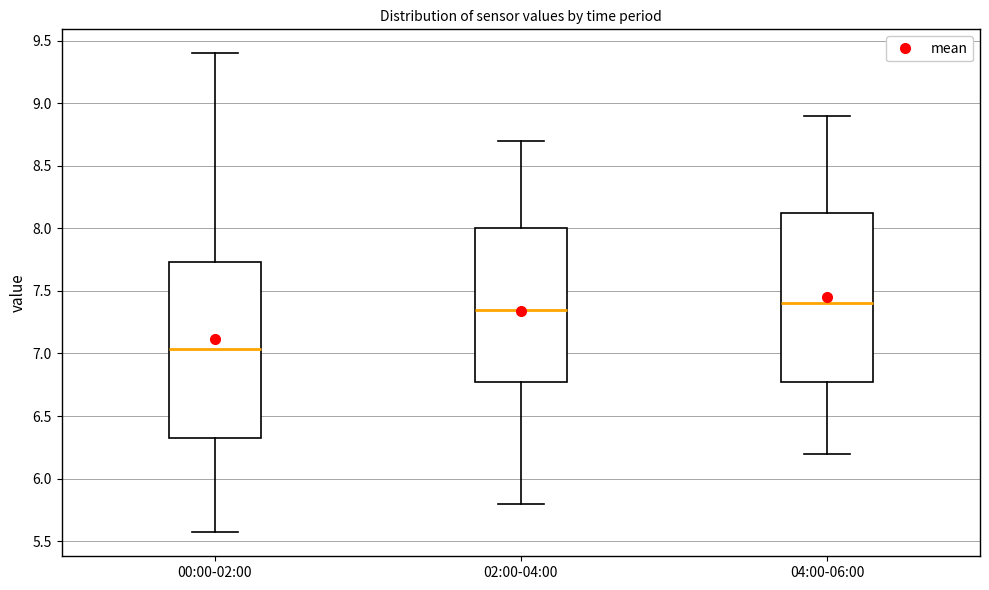

Reading left to right, read every box against the y-axis: the position of its median line, the range the box covers, and the ends of its whiskers. The values are not printed on the chart, so give them approximately, as read against the axis.

00:00-02:00: median 7.05, box 6.30 to 7.75, whiskers 5.55 to 9.40
02:00-04:00: median 7.35, box 6.80 to 8.00, whiskers 5.80 to 8.70
04:00-06:00: median 7.40, box 6.80 to 8.15, whiskers 6.20 to 8.90